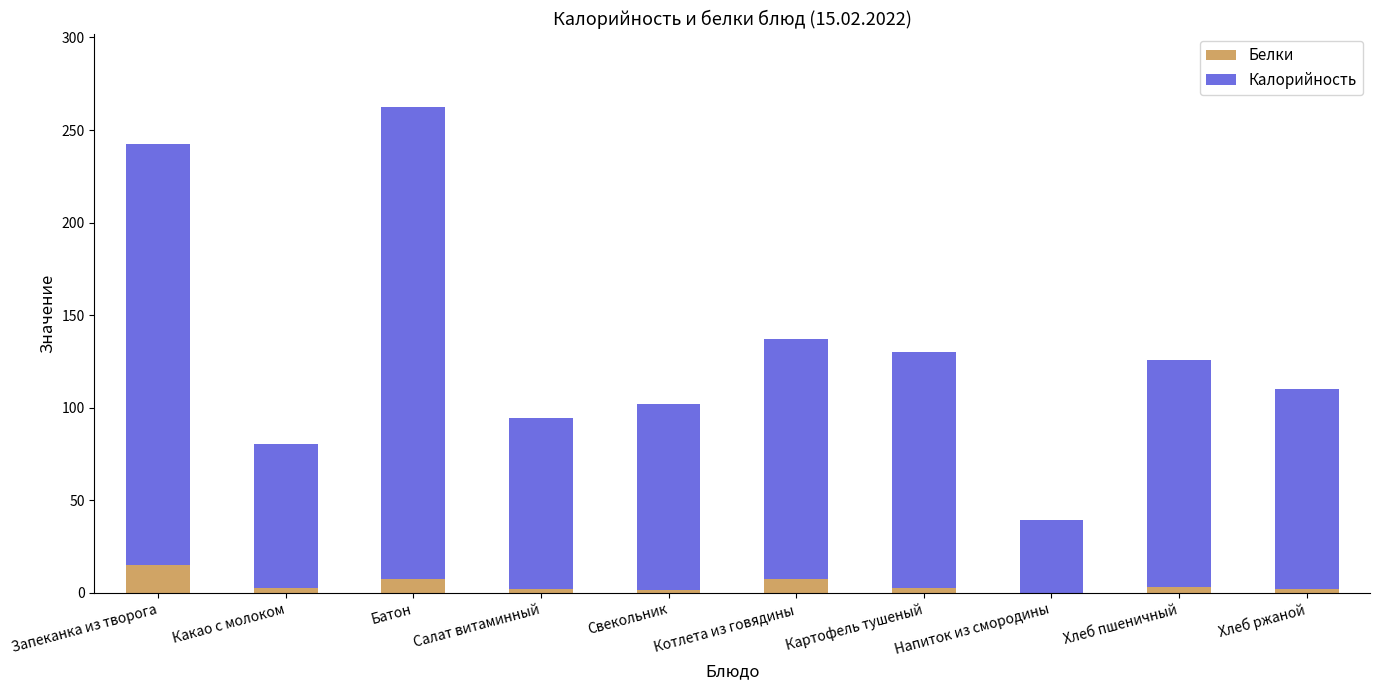

Is it true that Белки equals 7.5 at Батон?

True